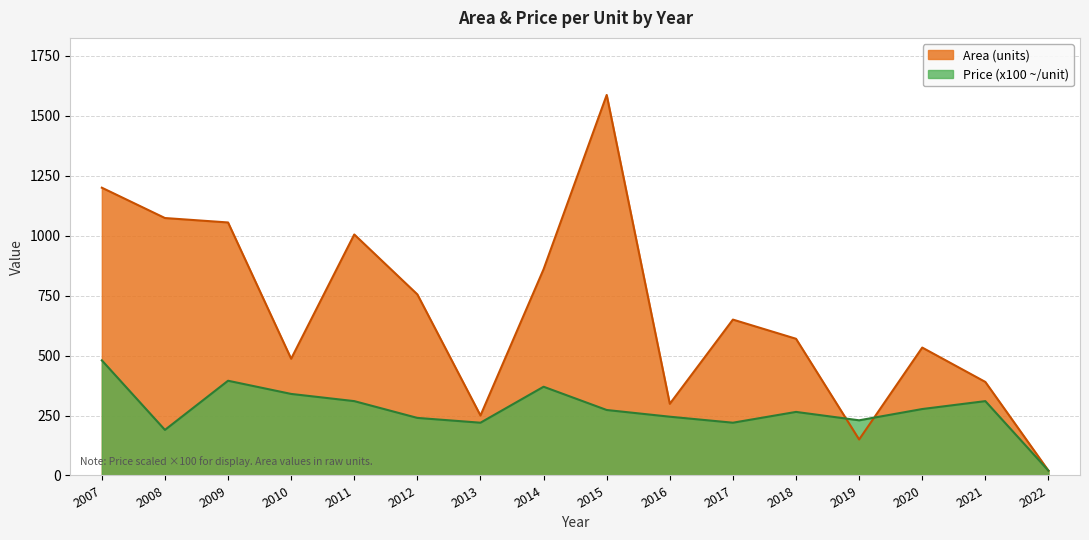

At which category is the sum across all series the highest?

2015